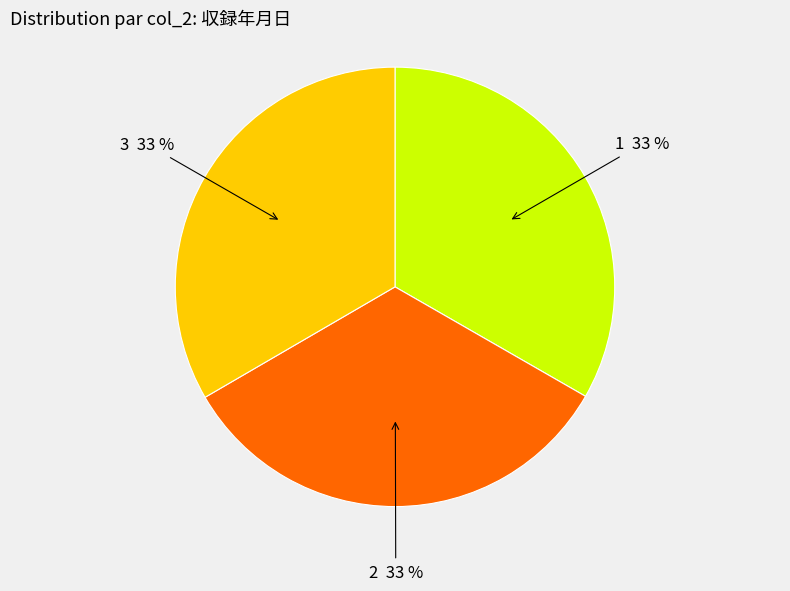

Is the sum of 1 and 3 greater than half?

Yes